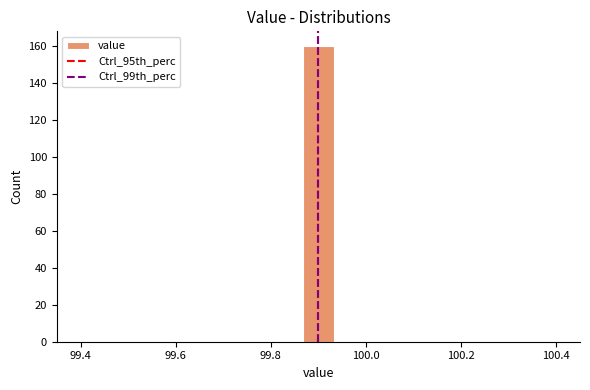

Read against the x-axis, roughly where is the centre of the tallest bar?

99.90